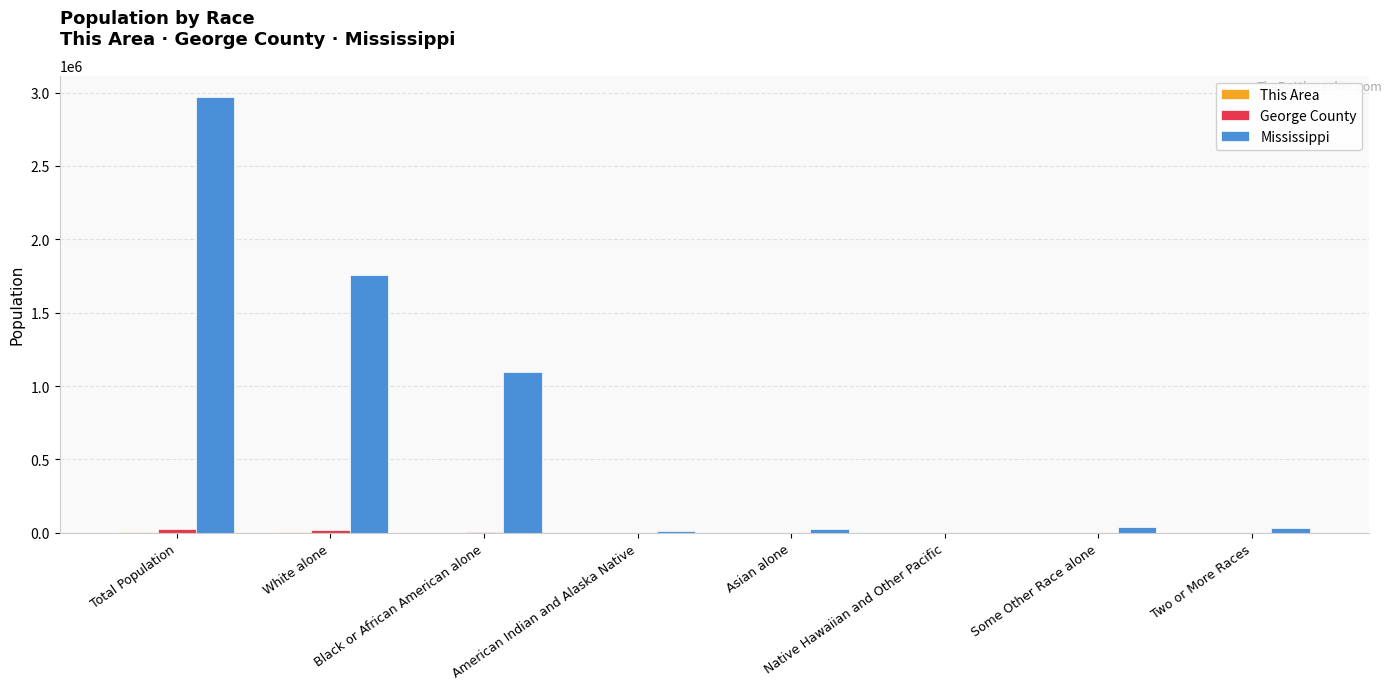

At which label is Mississippi closest to 1484242?

White alone